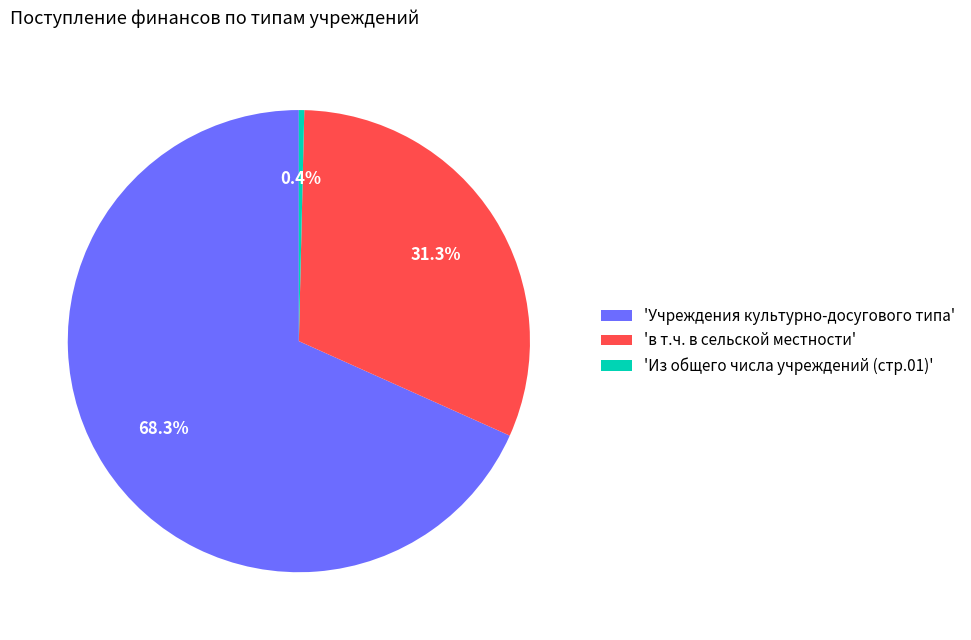

What is the majority slice?

'Учреждения культурно-досугового типа'